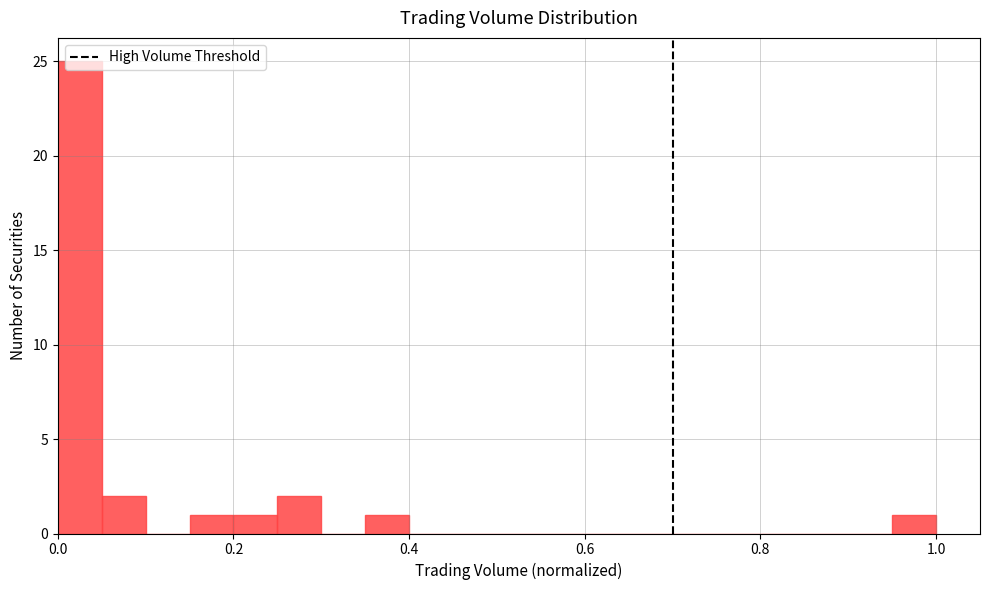

Read against the x-axis, roughly where is the centre of the tallest bar?

0.02